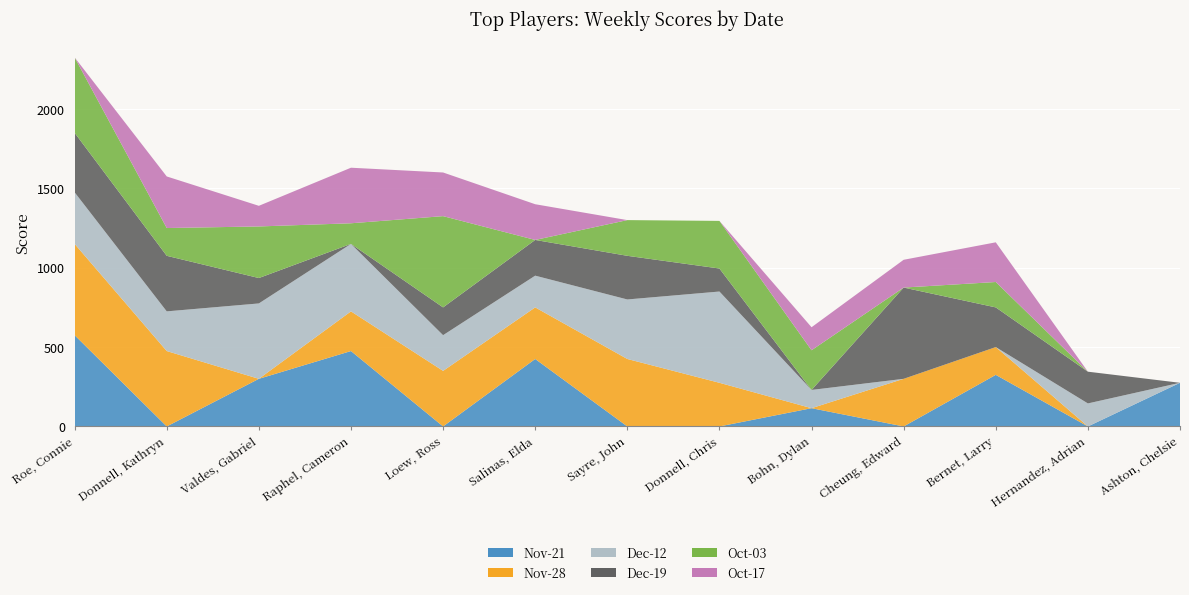

Reading right to left, list all the values displayed in this chart.

Nov-21: 275	0	325	0	115	0	0	425	0	475	300	0	575
Nov-28: 0	0	175	300	0	275	425	325	350	250	0	475	575
Dec-12: 0	145	0	0	115	575	375	200	225	425	475	250	325
Dec-19: 0	200	250	575	0	145	275	225	175	0	160	350	375
Oct-03: 0	0	160	0	250	300	225	0	575	130	325	175	475
Oct-17: 0	0	250	175	145	0	0	225	275	350	130	325	0